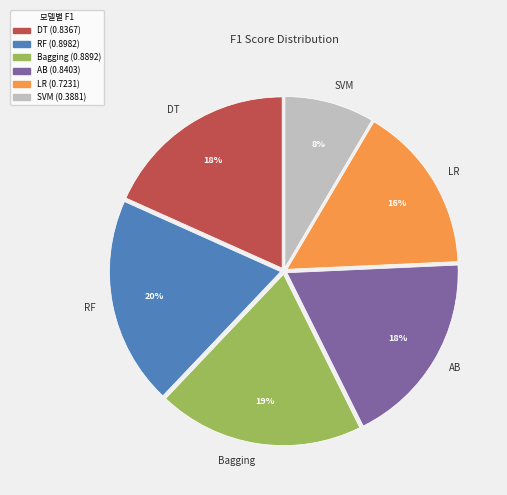

To the nearest percent, what is the average slice percentage?

17%